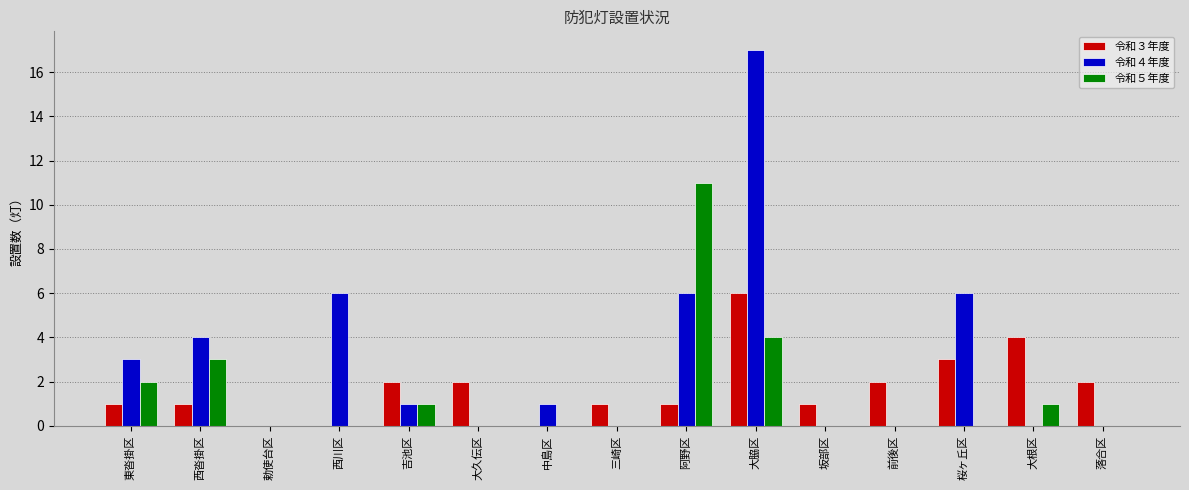

At which category is the sum across all series the highest?

大脇区